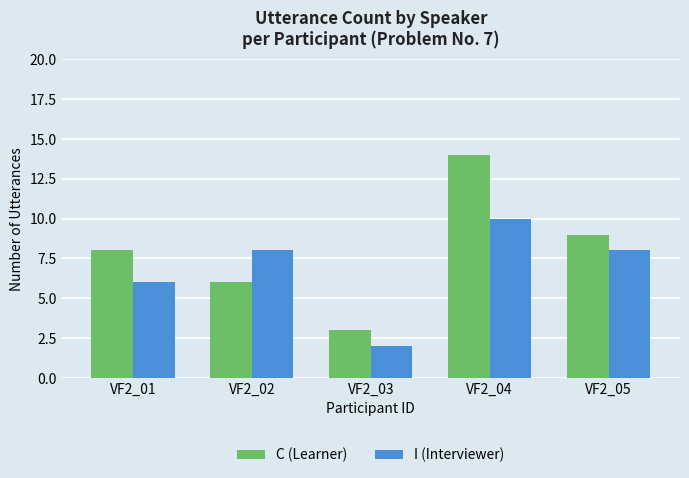

What is the sum of the I (Interviewer) values at VF2_05 and VF2_03?

10